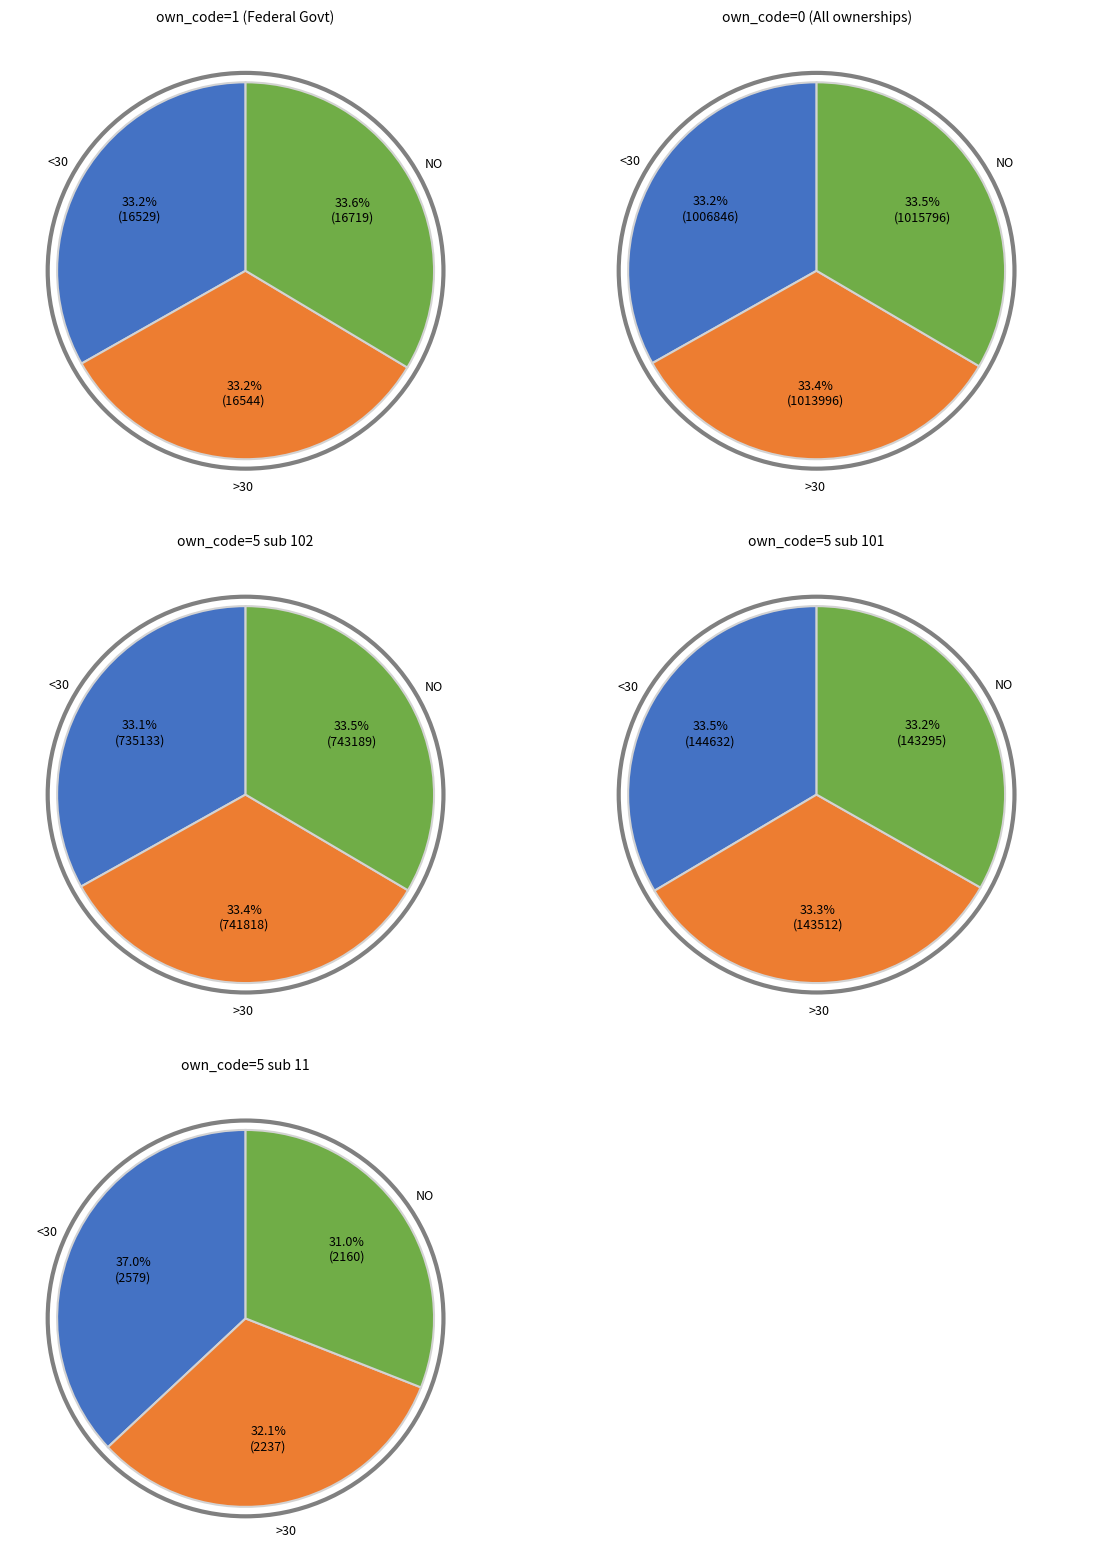

How many slices are in this pie chart?

3